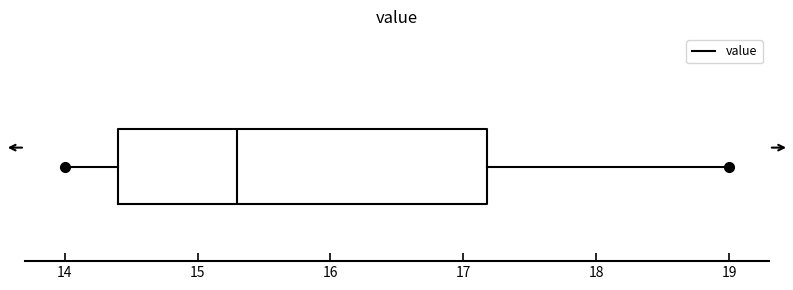

Transcribe this box plot: give where the median line is, the range the box spans, and where the two whiskers end, as read against the x-axis. The values are not printed on the chart, so give them approximately, as read against the axis.

median 15.3, box 14.4 to 17.2, whiskers 14.0 to 19.0